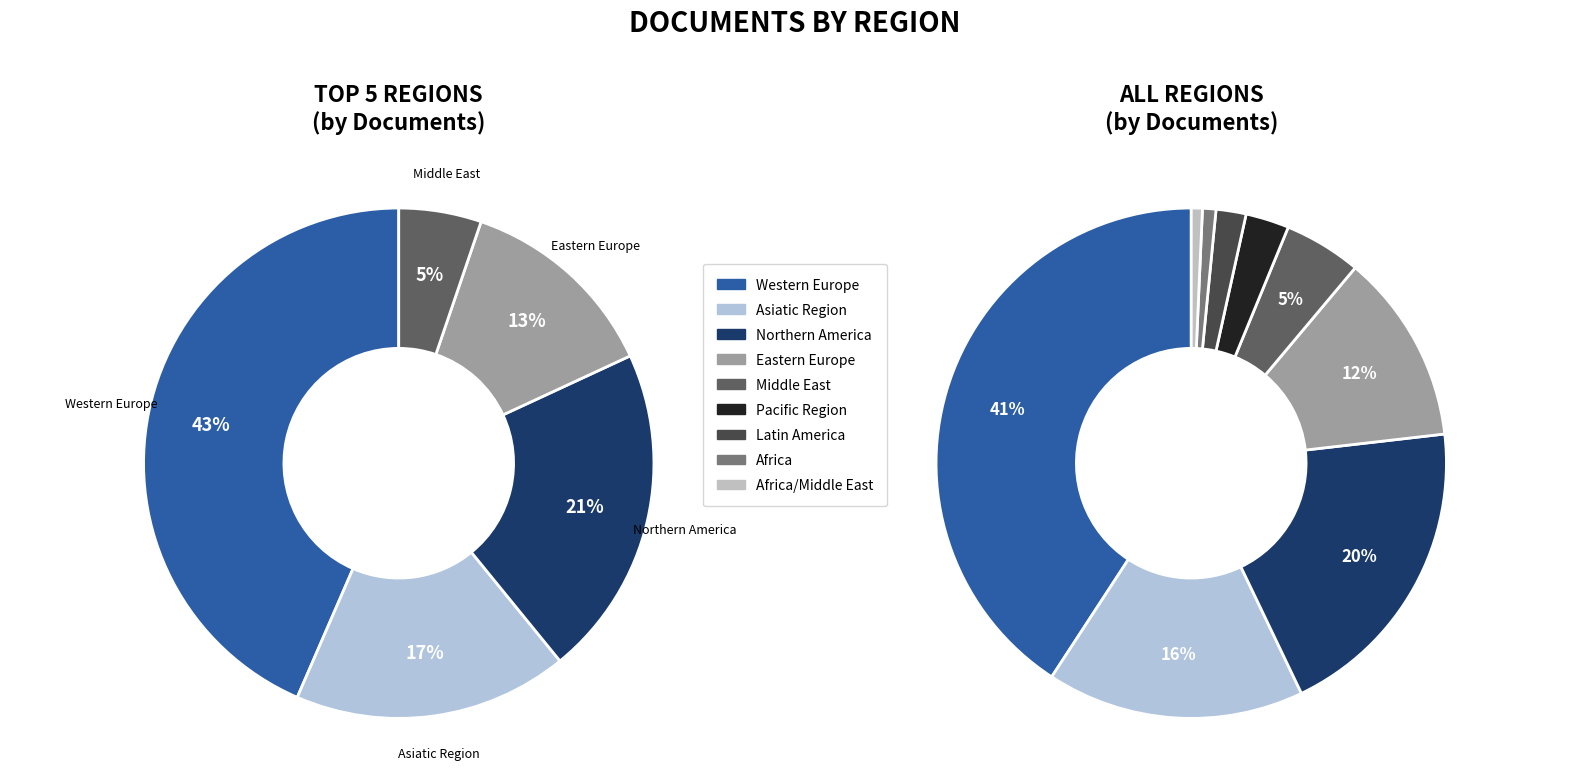

Is the sum of Eastern Europe and Africa/Middle East greater than half?

No